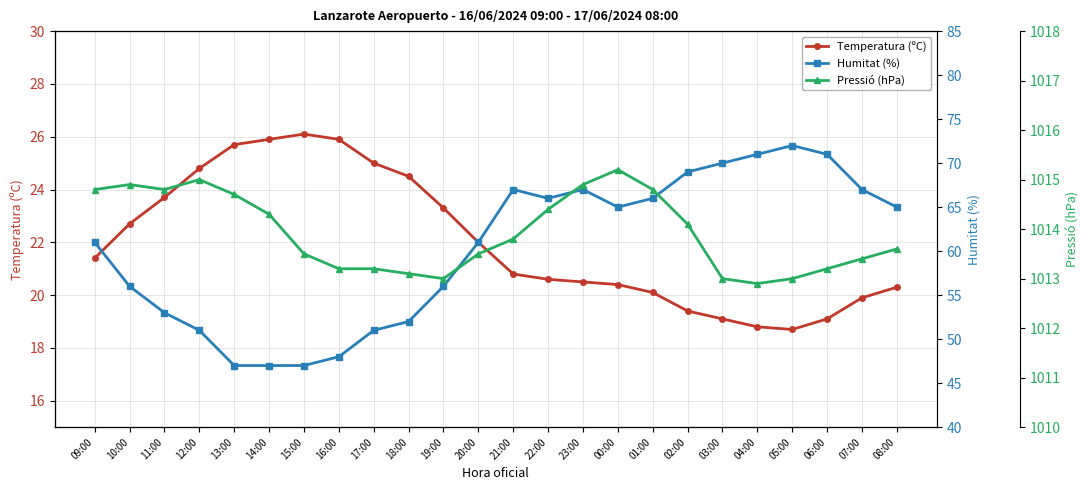

Read the Pressió (hPa) value at 22:00.

1014.4